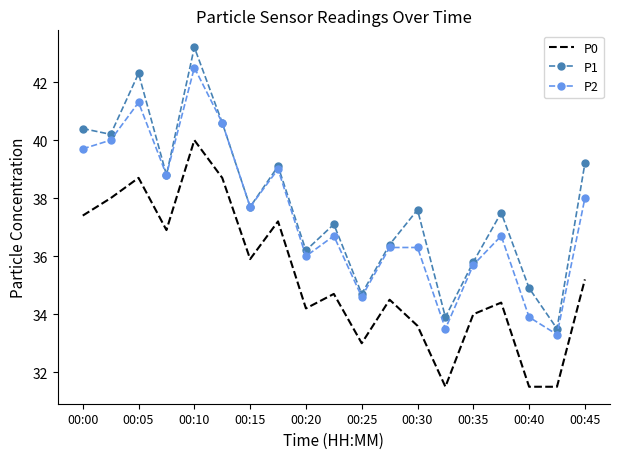

True or false: P0 and P2 cross at least once.

False